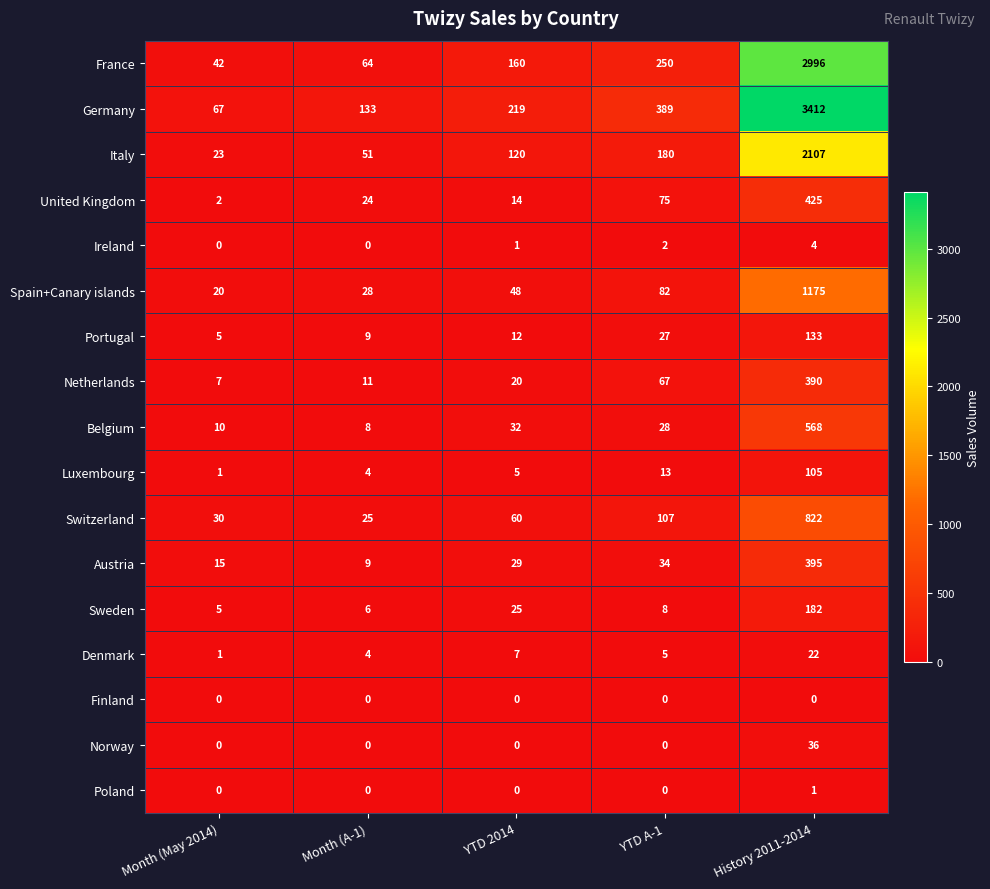

At how many categories does at least one series exceed 1054?

1